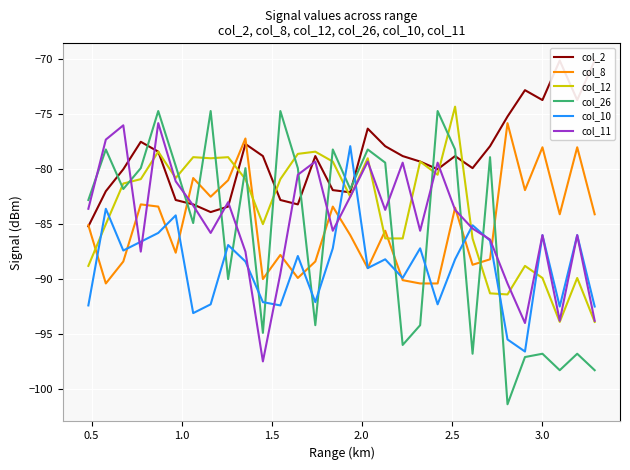

At how many categories does at least one series exceed -100?

30